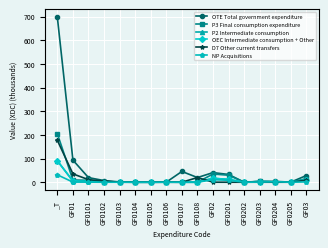

Does the chart have visible grid lines?

Yes